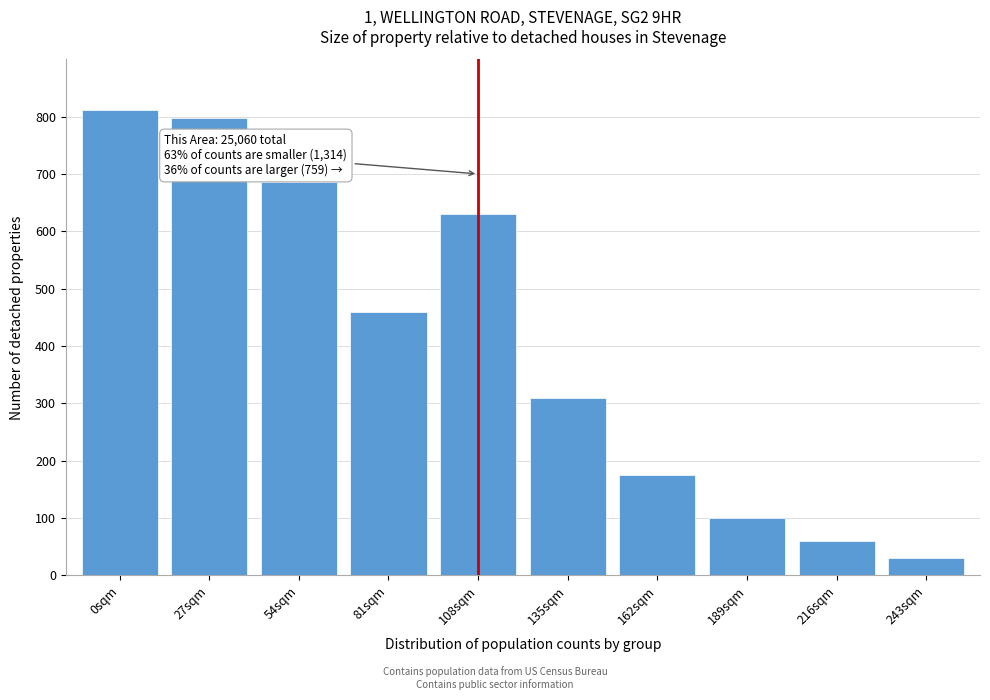

Reading left to right, what are all the values shown in this chart?

811	797	686	459	630	310	175	100	60	30